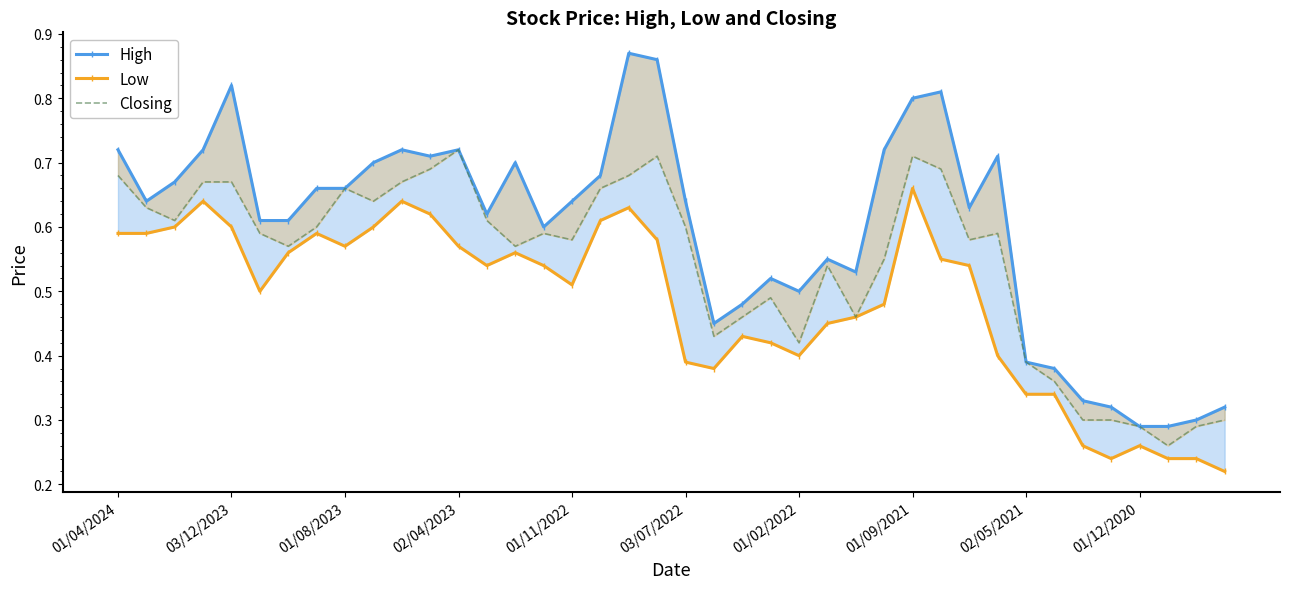

True or false: High has more than 2 points higher than both neighbors.

True